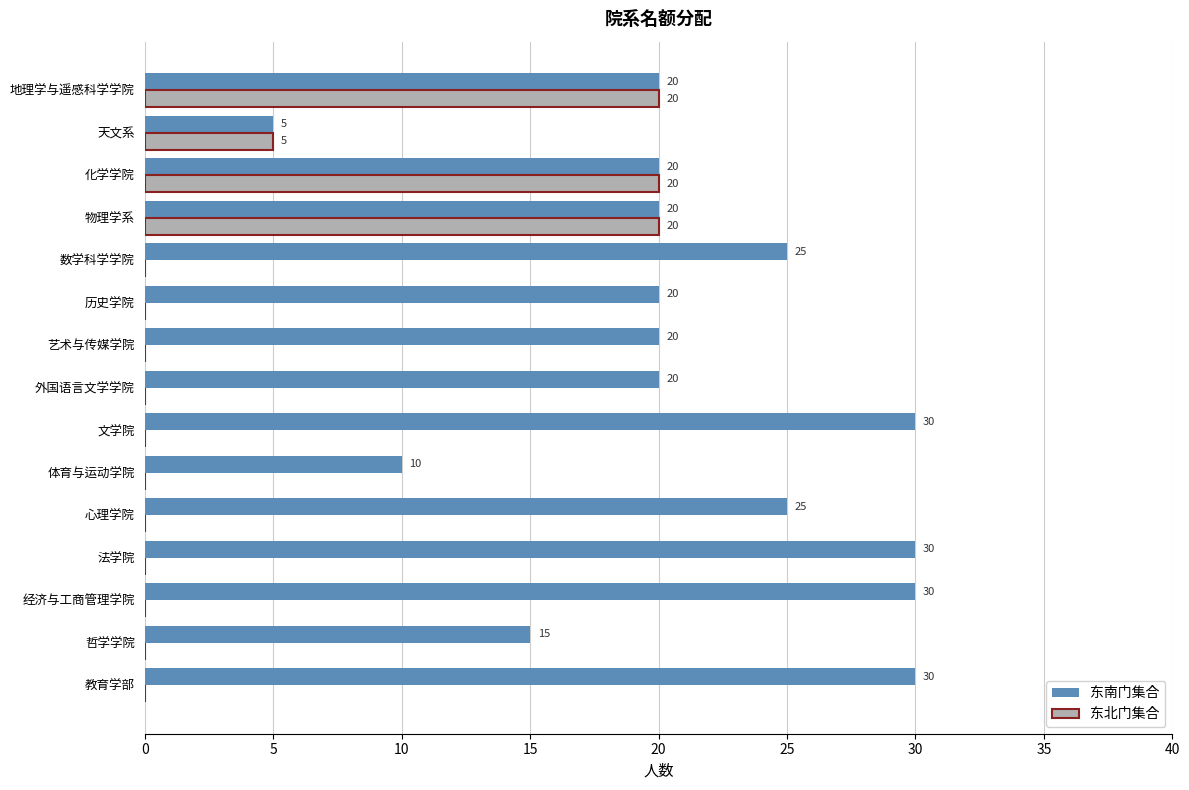

What are all the series names shown in the legend?

东南门集合, 东北门集合